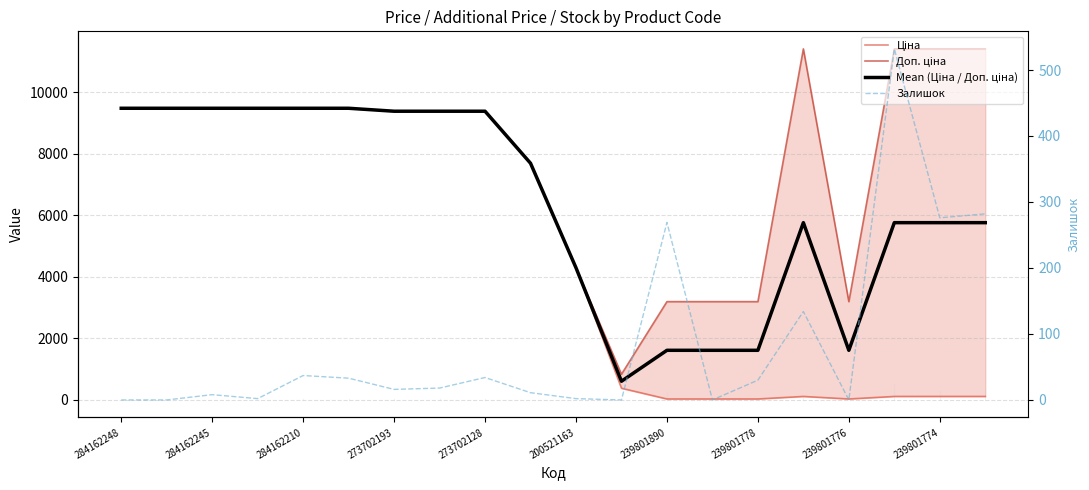

Where does the Mean (Ціна / Доп. ціна) series first go above 7693?

284162248